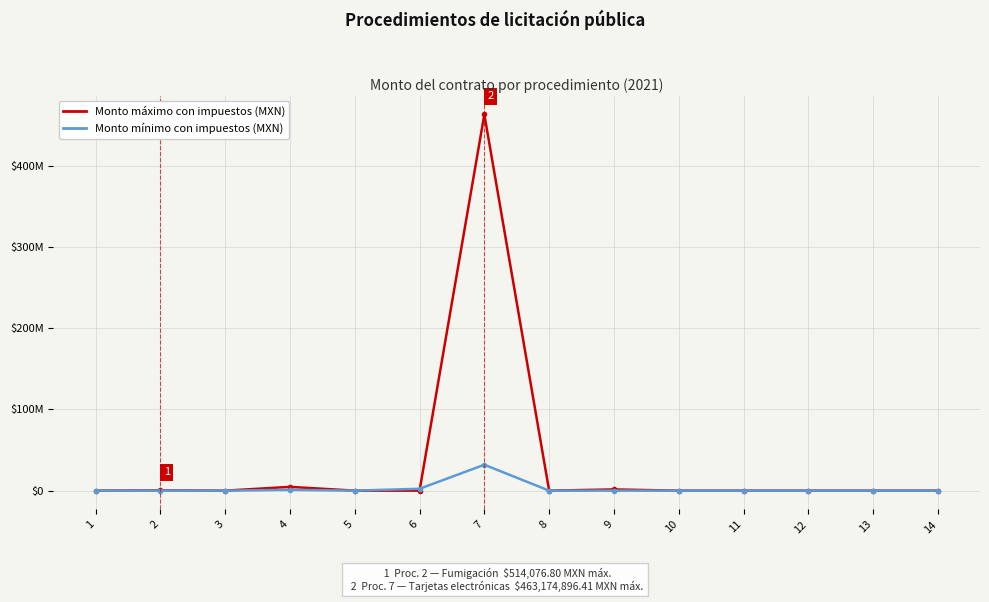

What are all the series names shown in the legend?

Monto máximo con impuestos (MXN), Monto mínimo con impuestos (MXN)